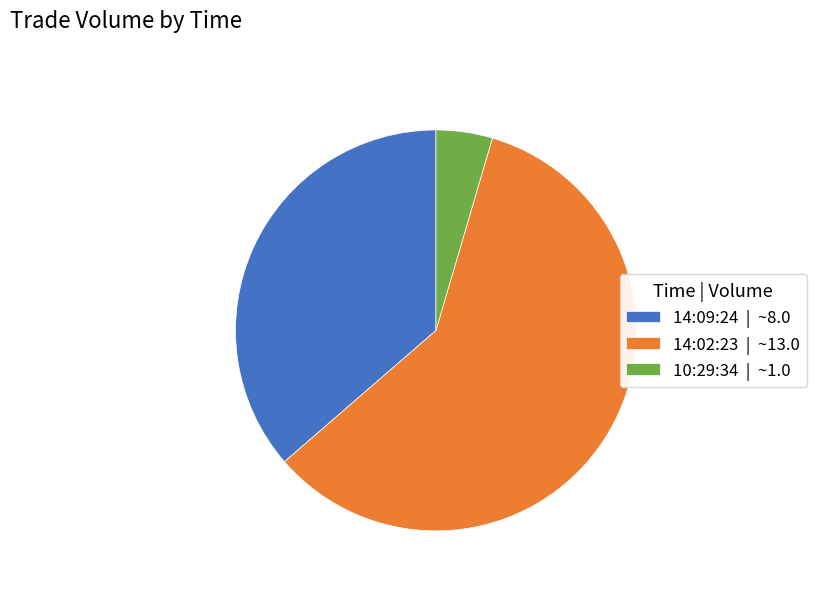

Rank the categories by value from highest to lowest.

14:02:23, 14:09:24, 10:29:34